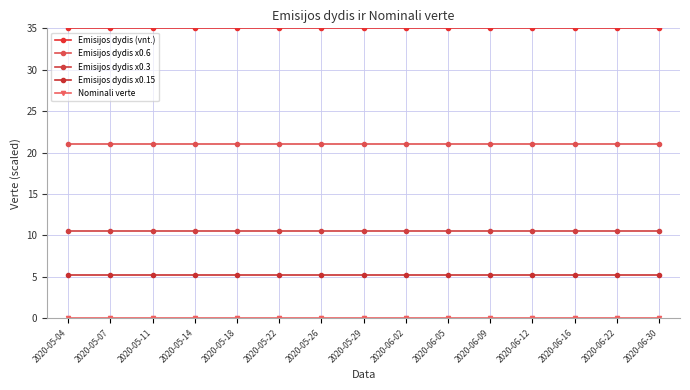

Is the value of Emisijos dydis x0.6 at 2020-05-26 greater than the value of Emisijos dydis x0.3 at 2020-05-22?

Yes